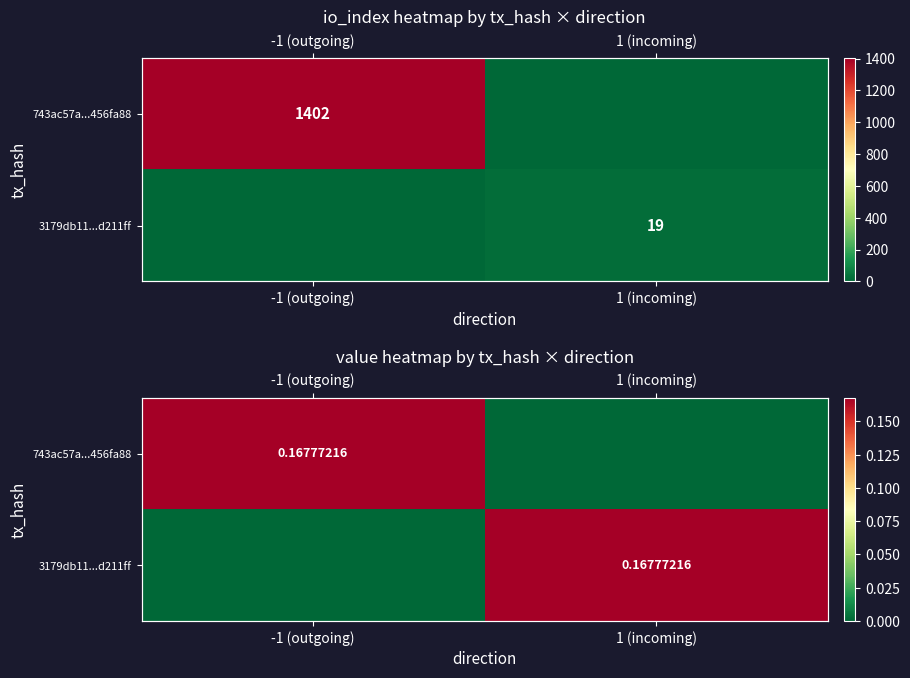

Which series has the largest total across all categories?

743ac57a...456fa88